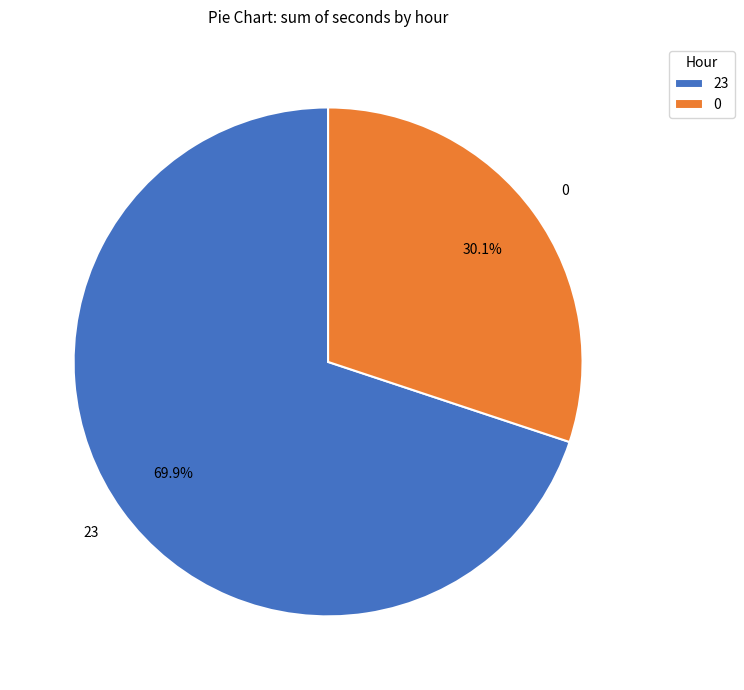

How many segments does this pie chart have?

2